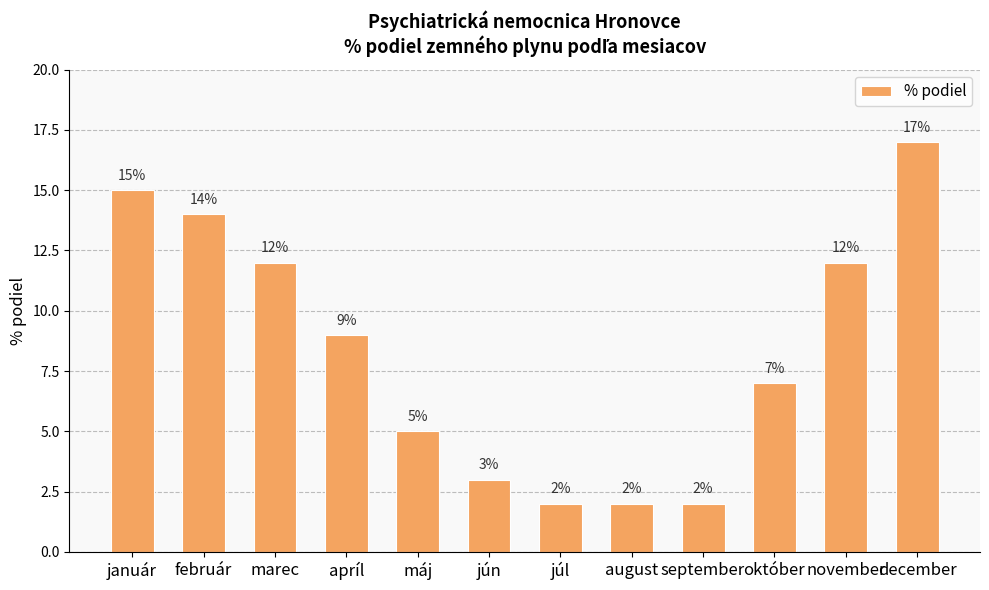

What value does the data have at jún?

3